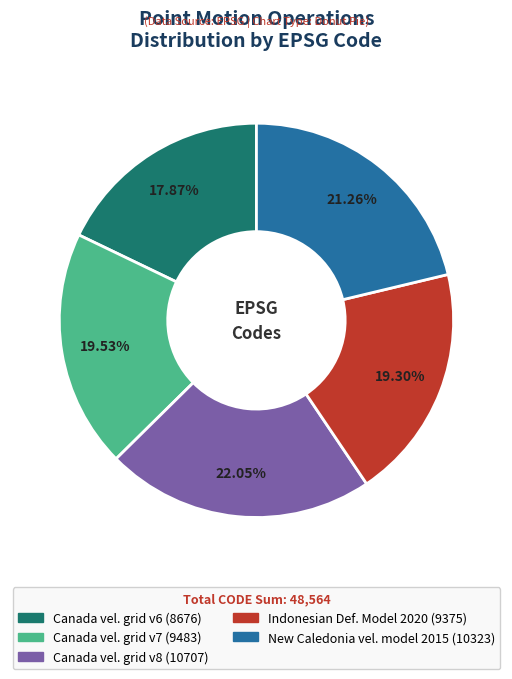

How many slices are in this pie chart?

5